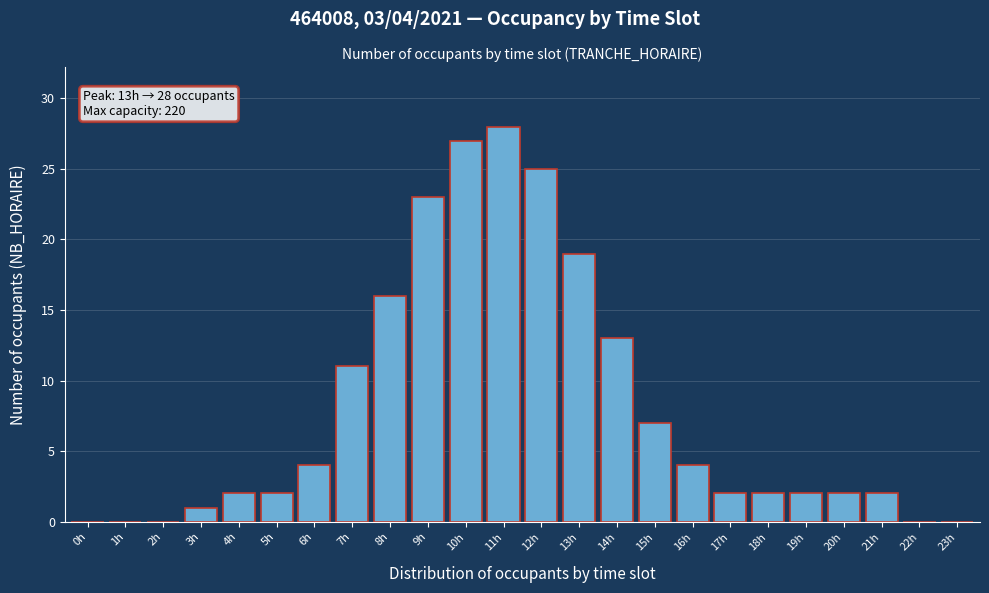

Reading left to right, transcribe all the data shown in this chart.

0h=0	1h=0	2h=0	3h=1	4h=2	5h=2	6h=4	7h=11	8h=16	9h=23	10h=27	11h=28	12h=25	13h=19	14h=13	15h=7	16h=4	17h=2	18h=2	19h=2	20h=2	21h=2	22h=0	23h=0